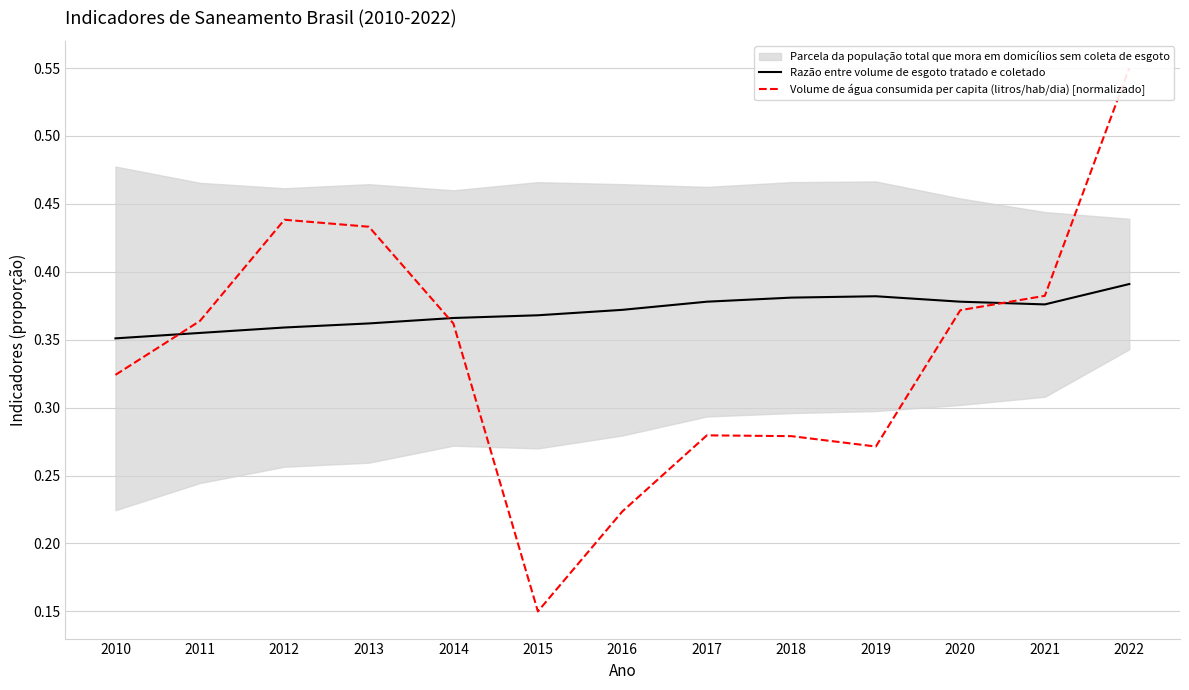

True or false: Volume de água consumida per capita (litros/hab/dia) [normalizado] has a value of 0.3 at 2010.

True